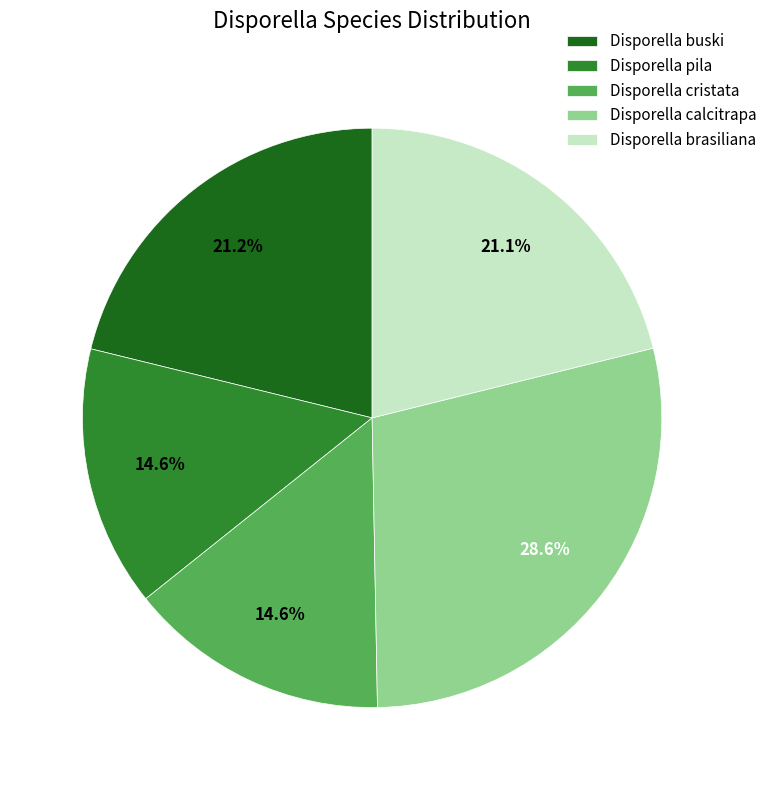

Which slice is the largest?

Disporella calcitrapa